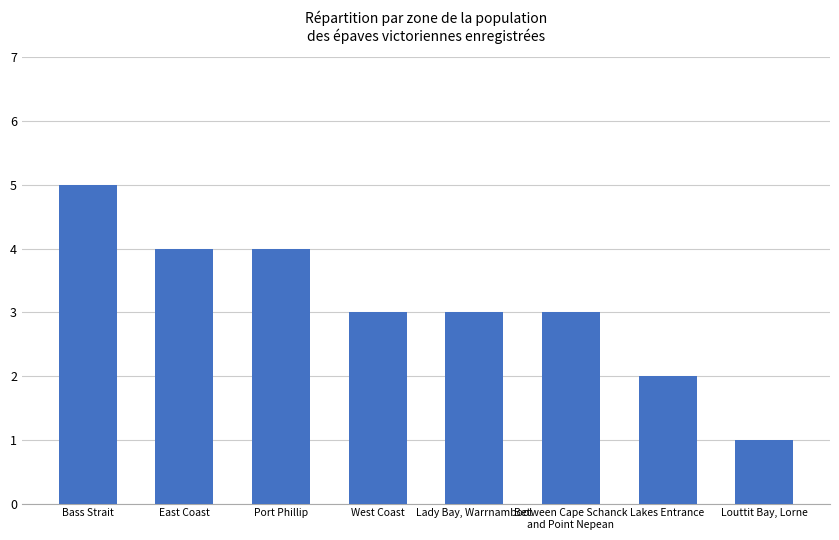

What is the maximum value shown in the chart?

5